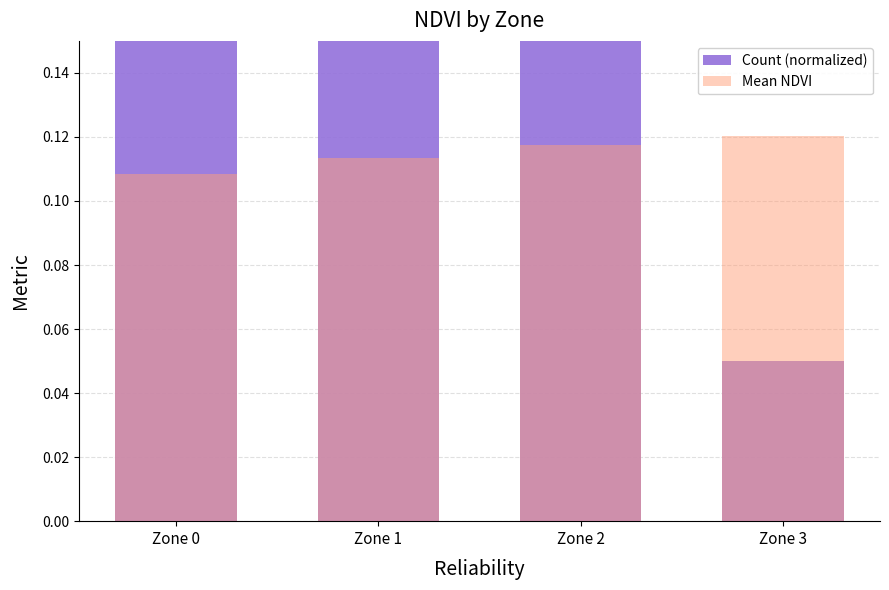

How many bars are there in total?

8